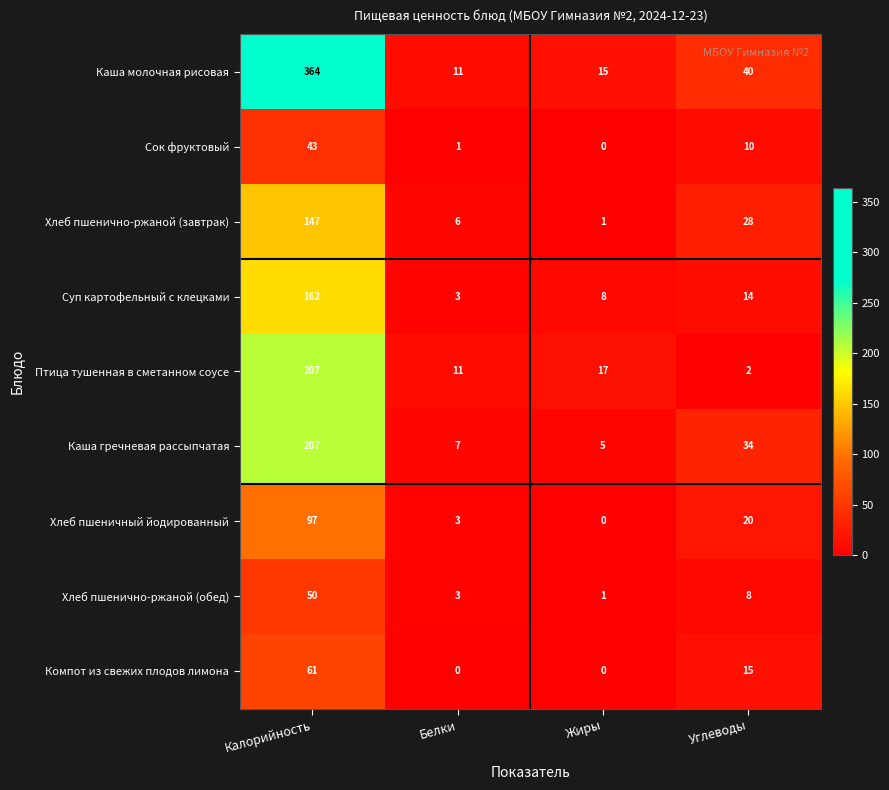

Rank the categories by Хлеб пшенично-ржаной (обед) value from lowest to highest.

Жиры, Белки, Углеводы, Калорийность